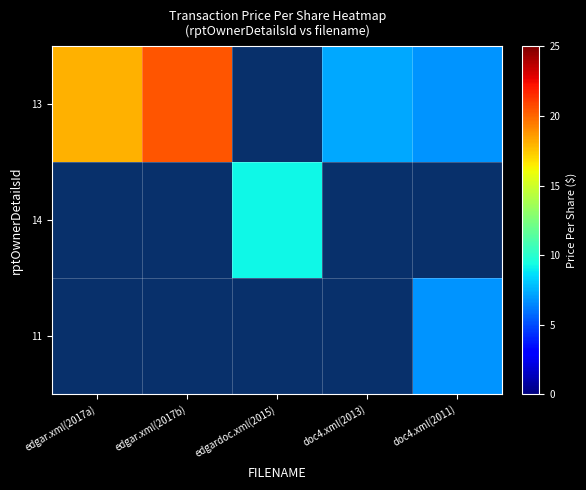

Rank the series at edgar.xml(2017b) from highest to lowest value.

13, 14, 11